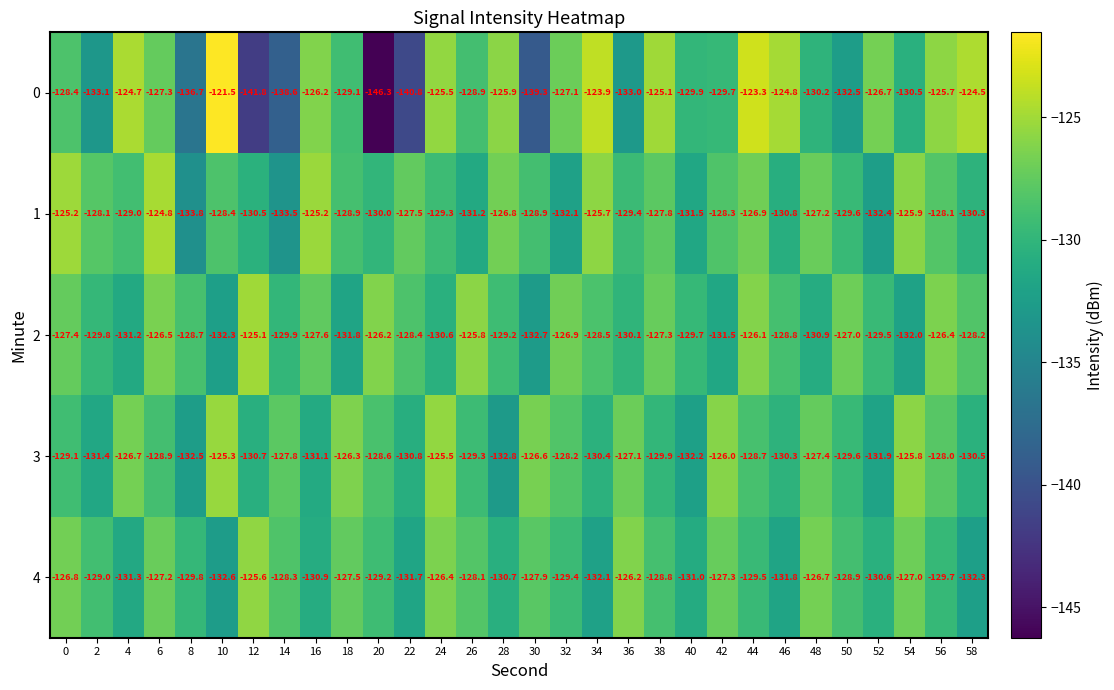

At which category is the sum across all series the highest?

44